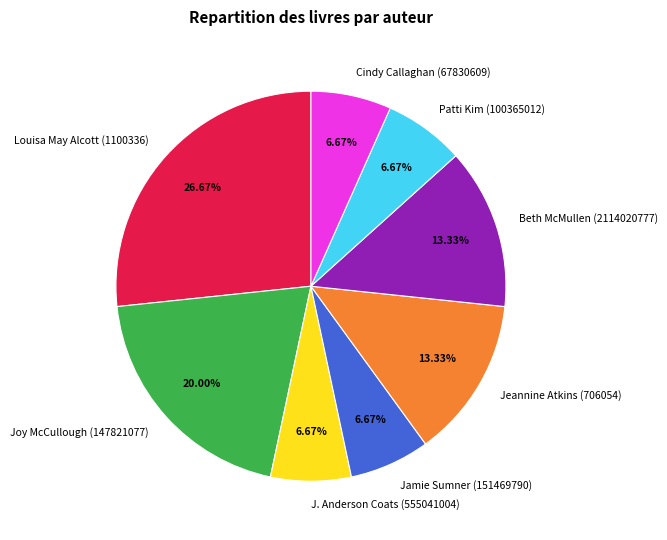

Which category has the biggest portion of the pie?

Louisa May Alcott (1100336)